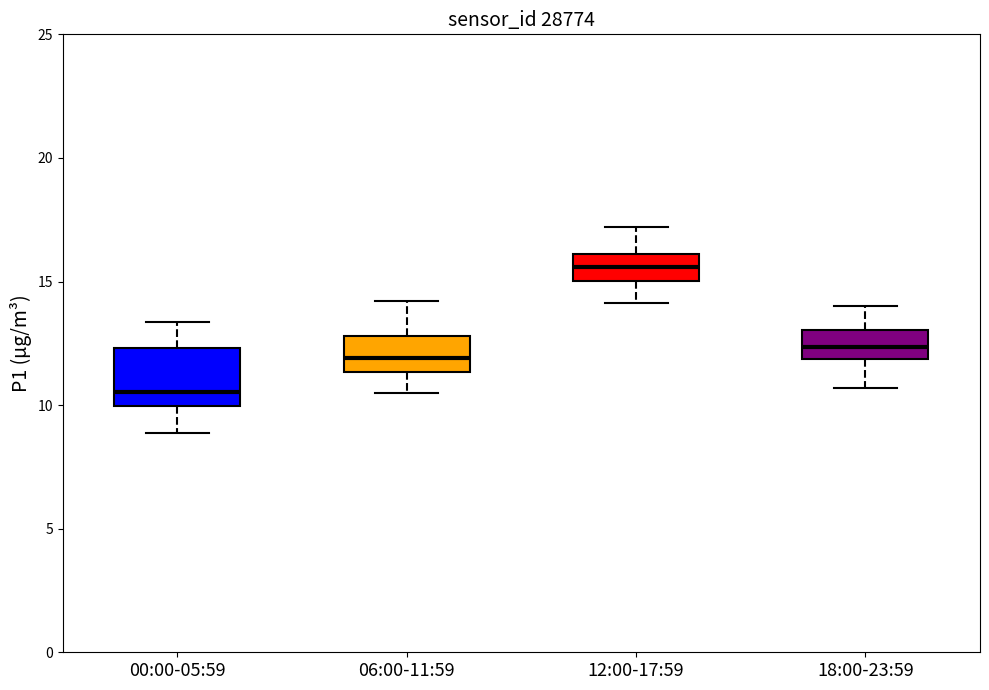

Where is the upper edge of the box for 06:00-11:59 on the y-axis? The values are not printed on the chart, so give them approximately, as read against the axis.

13.0